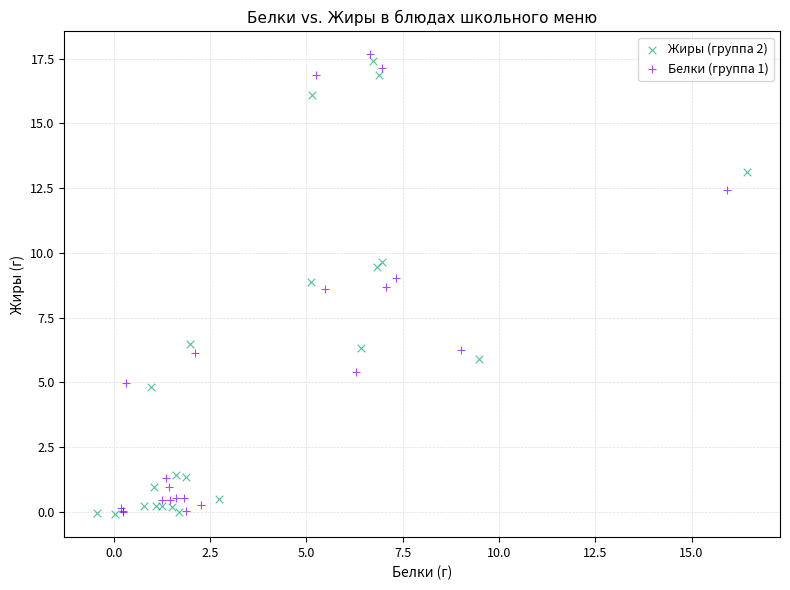

Which series has the largest Y range (max minus min)?

Белки (группа 1)